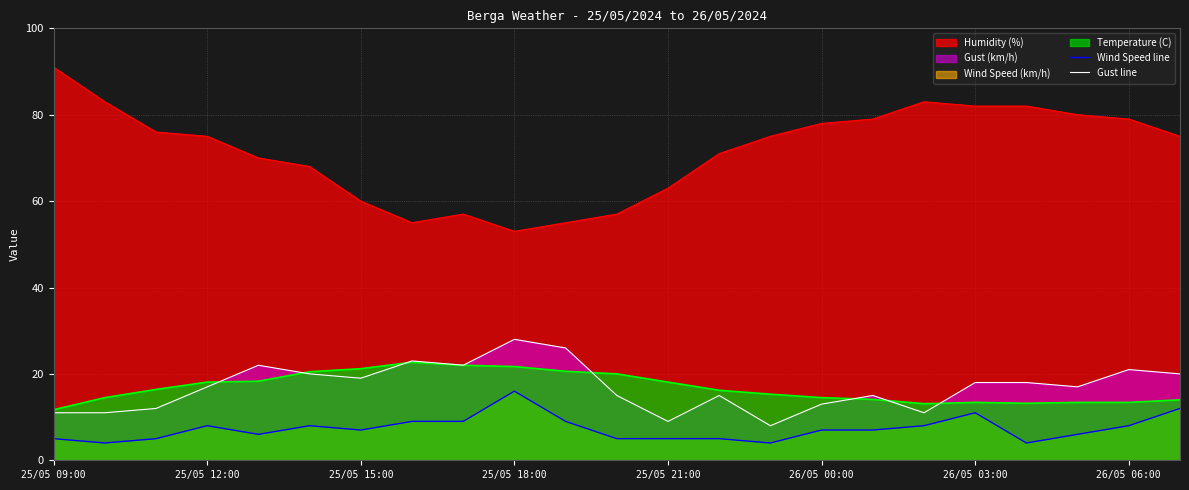

What is the minimum value for Gust line?

8.0